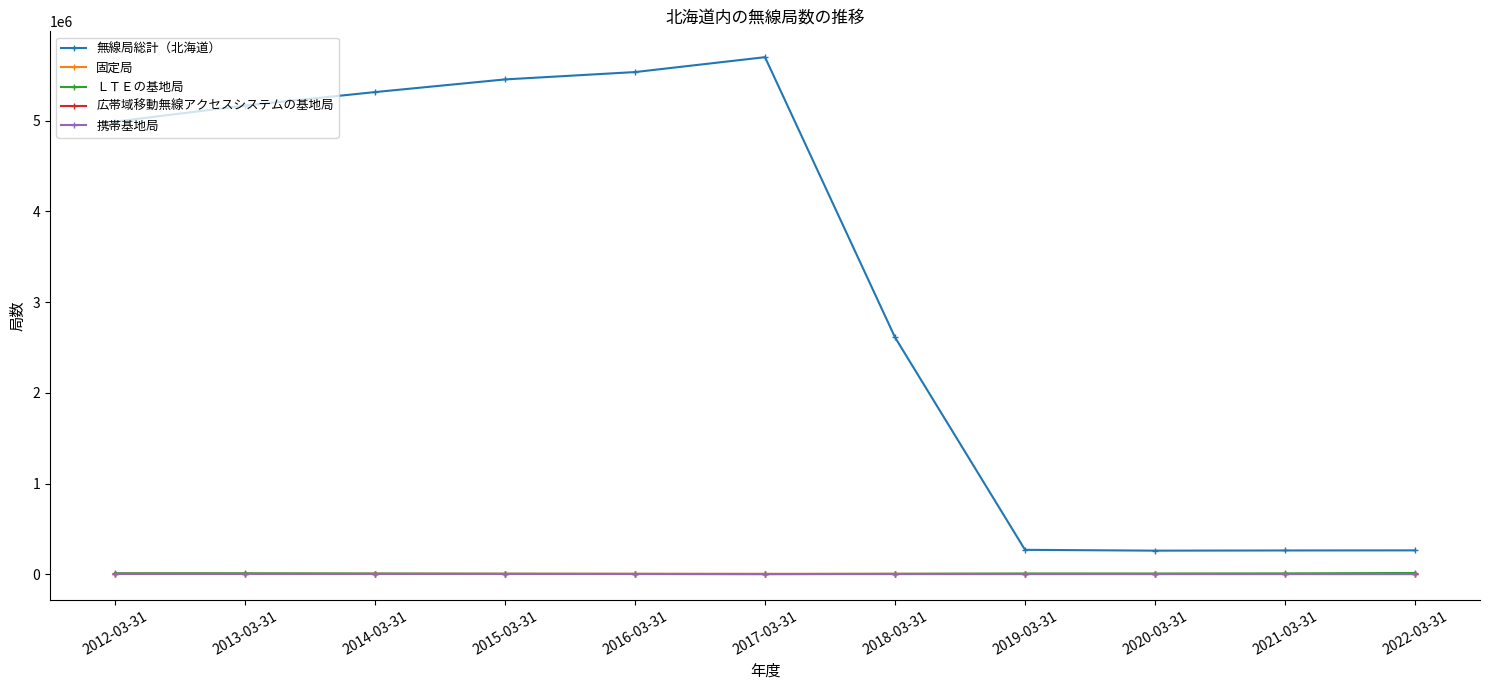

How many intersections are there between ＬＴＥの基地局 and 広帯域移動無線アクセスシステムの基地局?

2